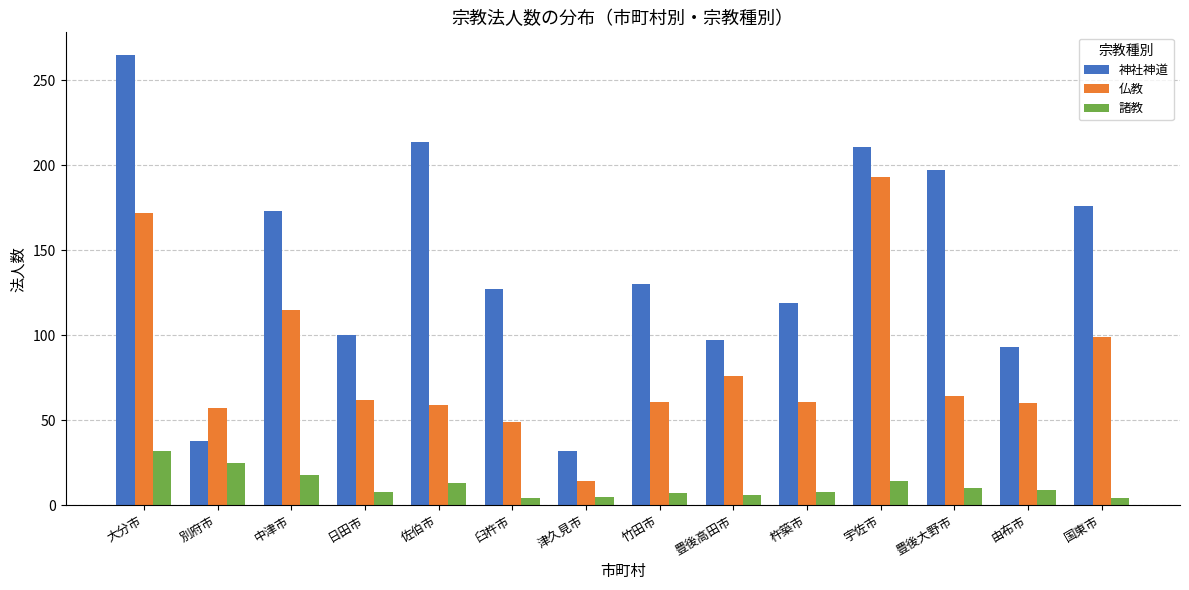

What is the minimum value for 神社神道?

32